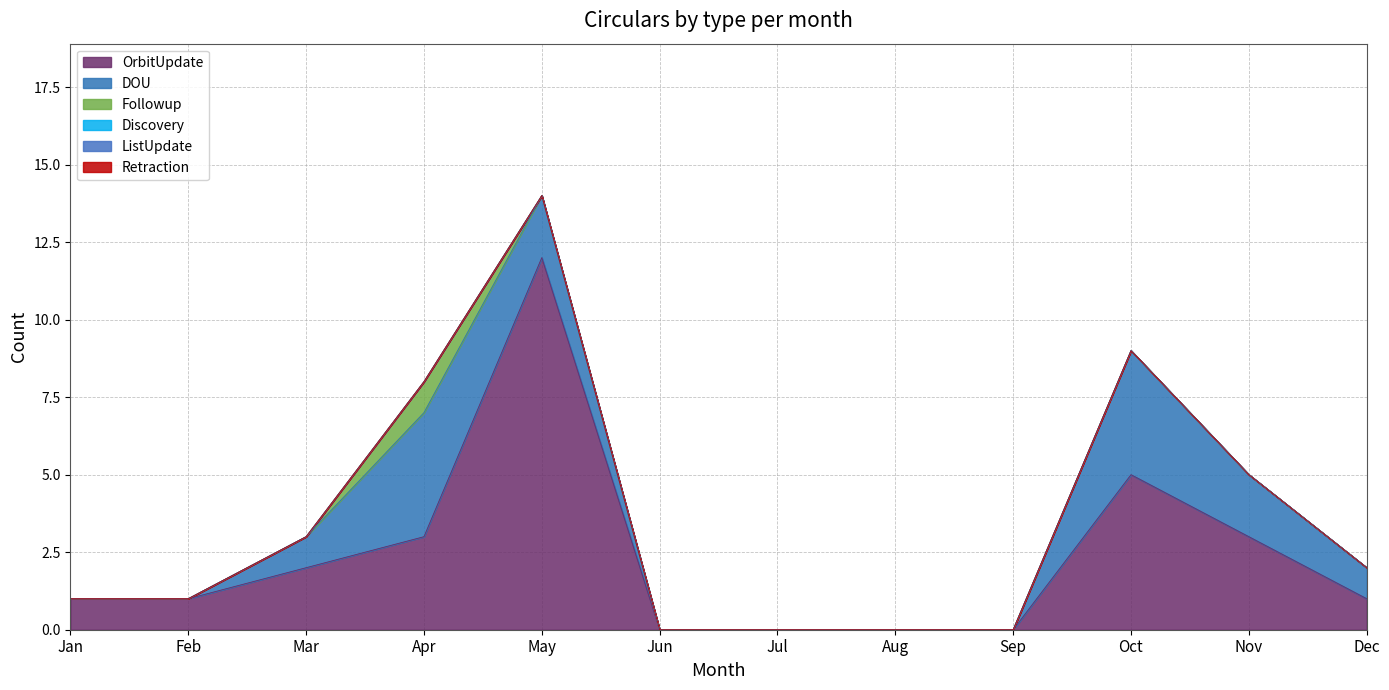

Which series has the largest total across all categories?

OrbitUpdate